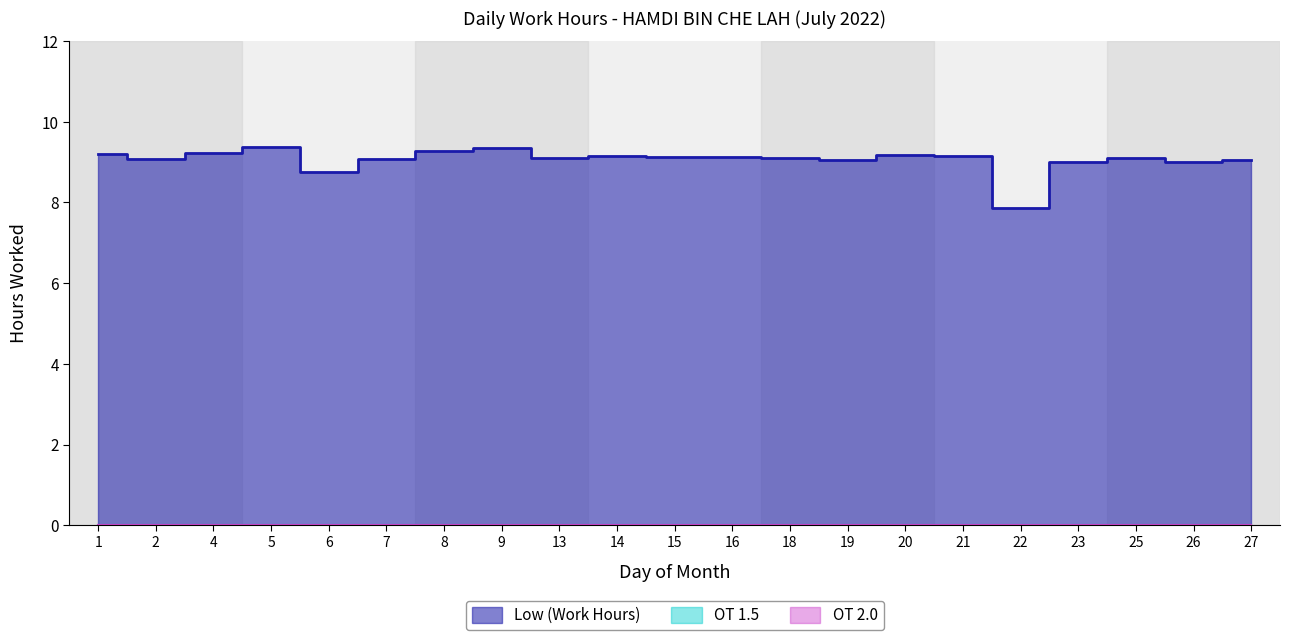

Is the value of OT 1.5 at 4 greater than the value of OT 2.0 at 22?

No